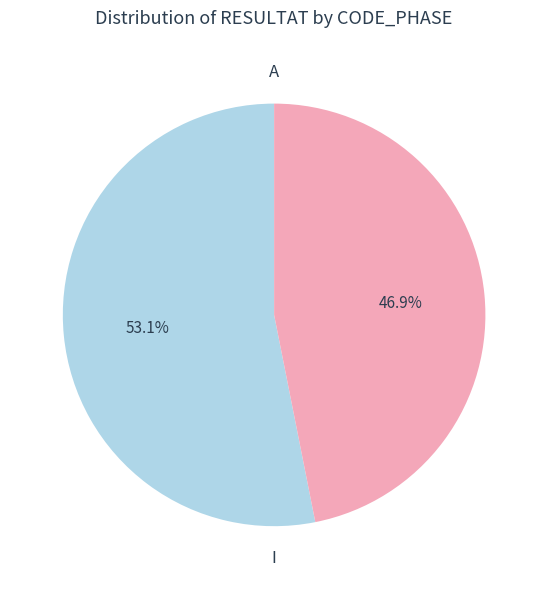

Is there any slice that represents more than half of the pie?

Yes